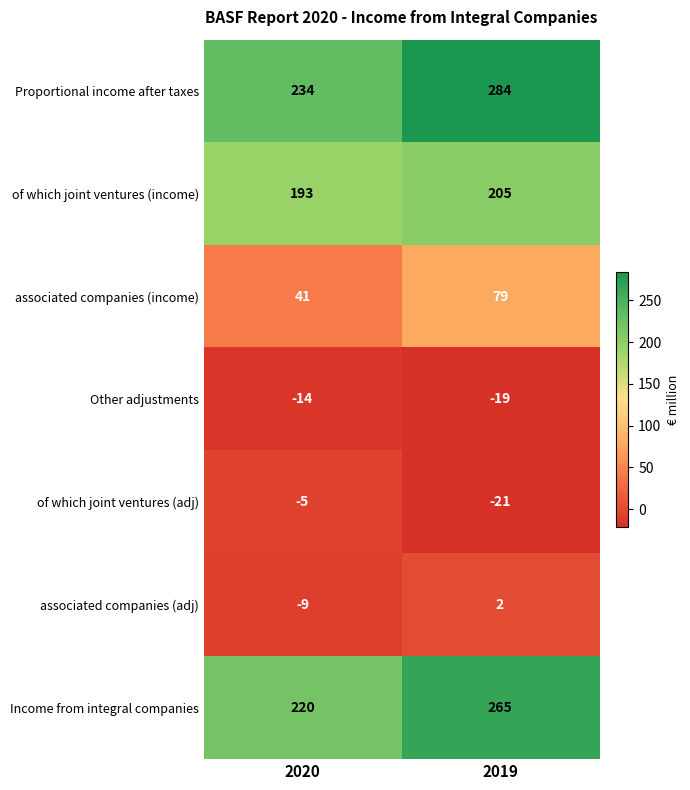

Is it true that of which joint ventures (adj) equals -21 at 2019?

True